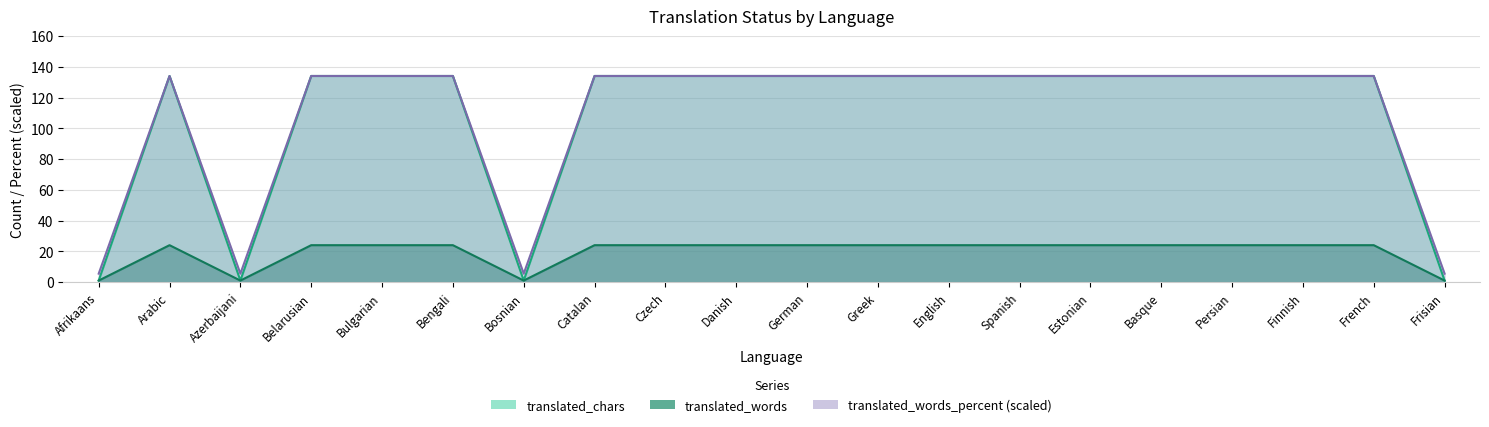

True or false: translated_chars has more than 0 points higher than both neighbors.

True